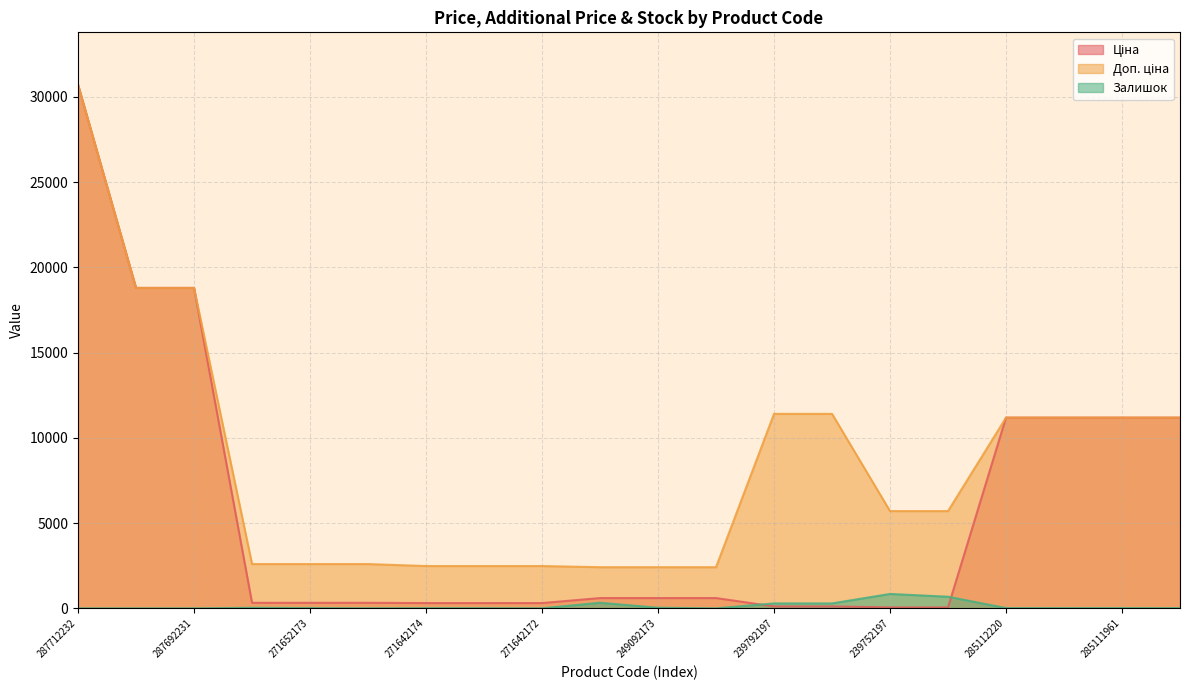

True or false: Залишок has a value of 17.0 at 285111961.

True